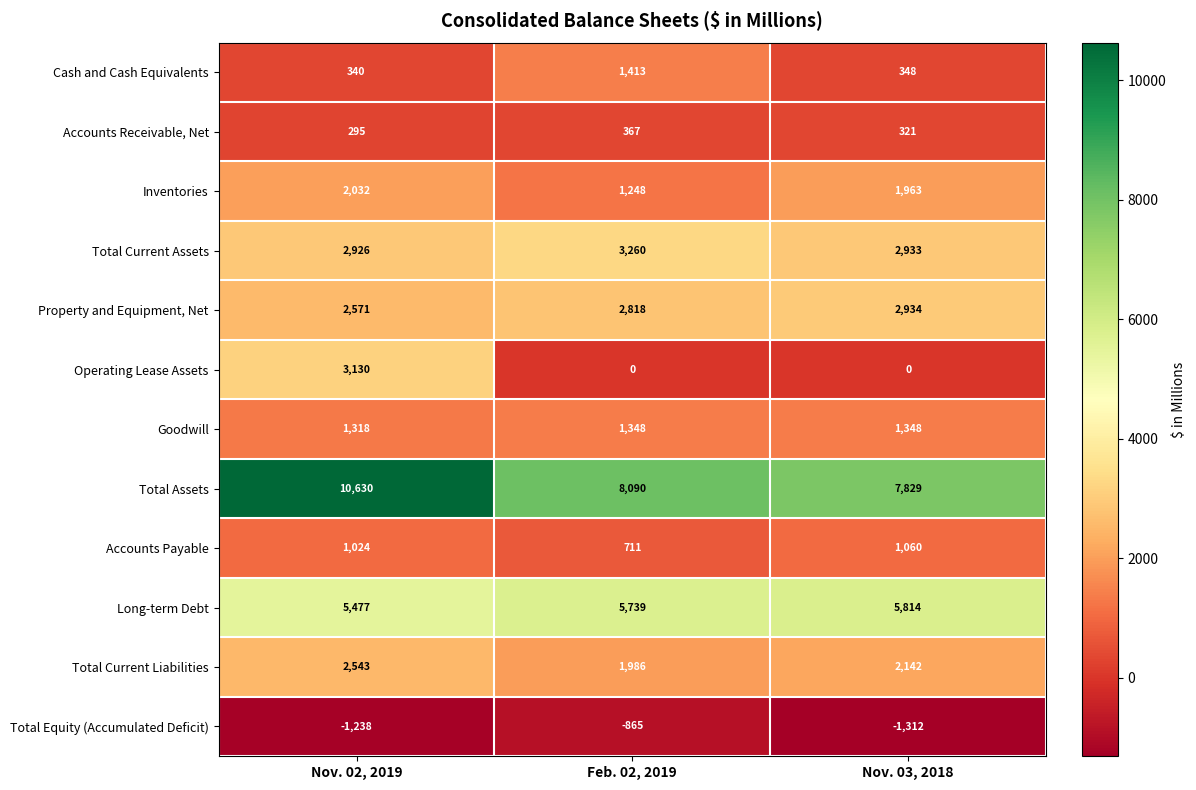

Rank the series by their maximum value, from highest to lowest.

Total Assets, Long-term Debt, Total Current Assets, Operating Lease Assets, Property and Equipment, Net, Total Current Liabilities, Inventories, Cash and Cash Equivalents, Goodwill, Accounts Payable, Accounts Receivable, Net, Total Equity (Accumulated Deficit)